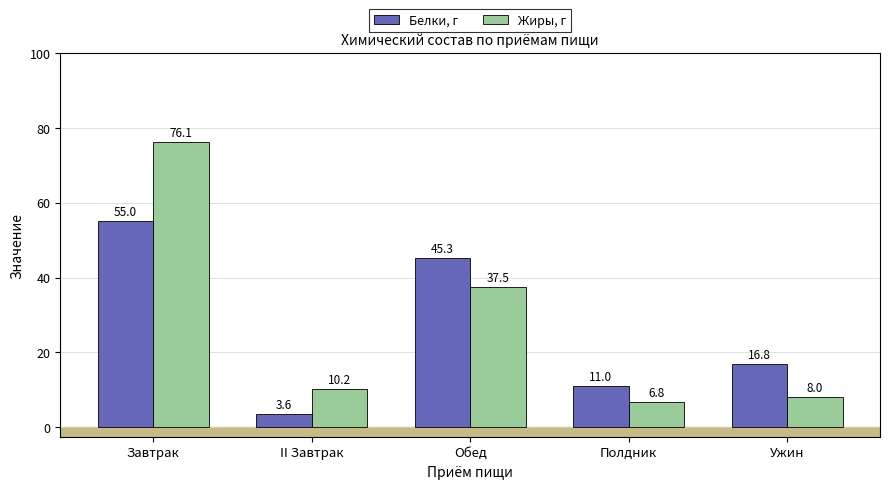

Count the number of categories in the chart.

5